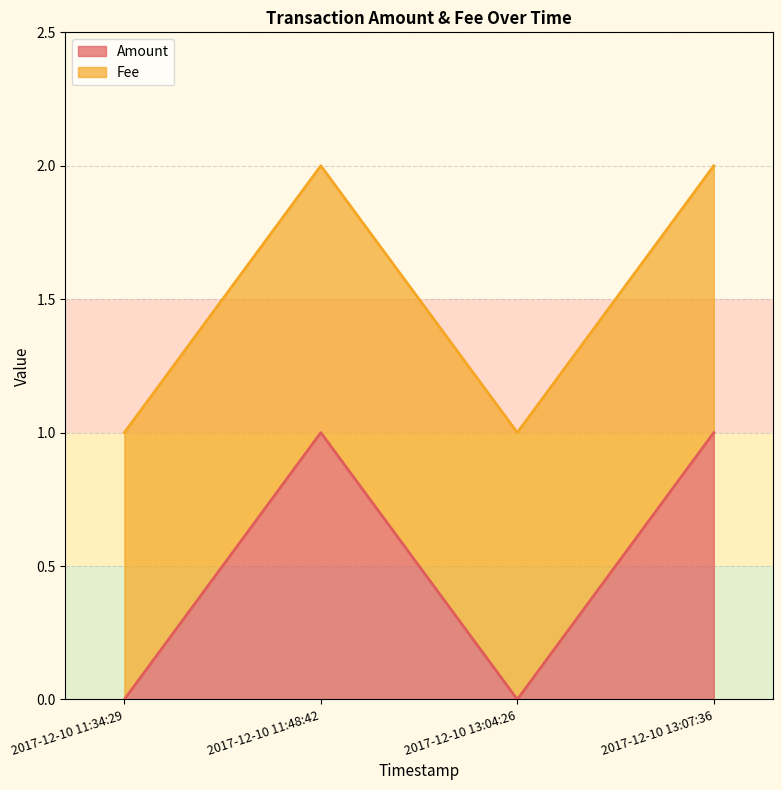

What is the label of the 1st point from the left?

2017-12-10 11:34:29